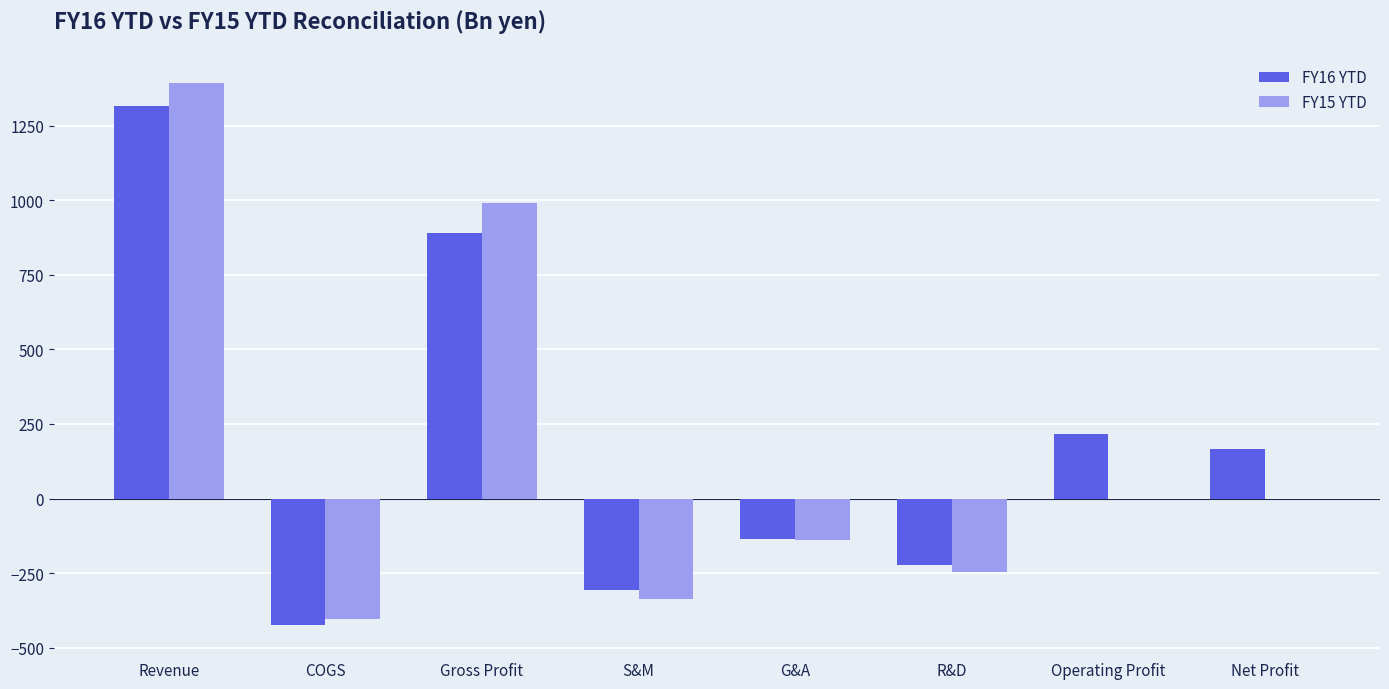

Read the FY16 YTD value at COGS.

-424.3